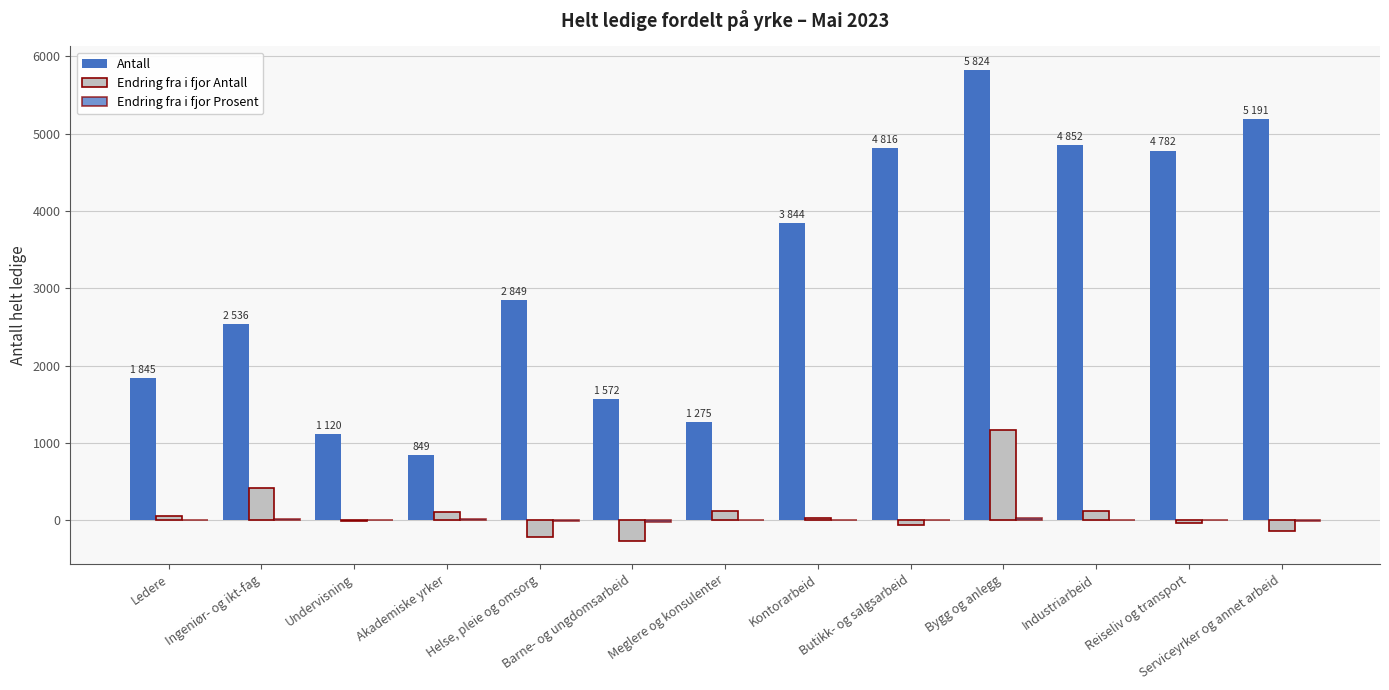

How many data points does each series have?

13